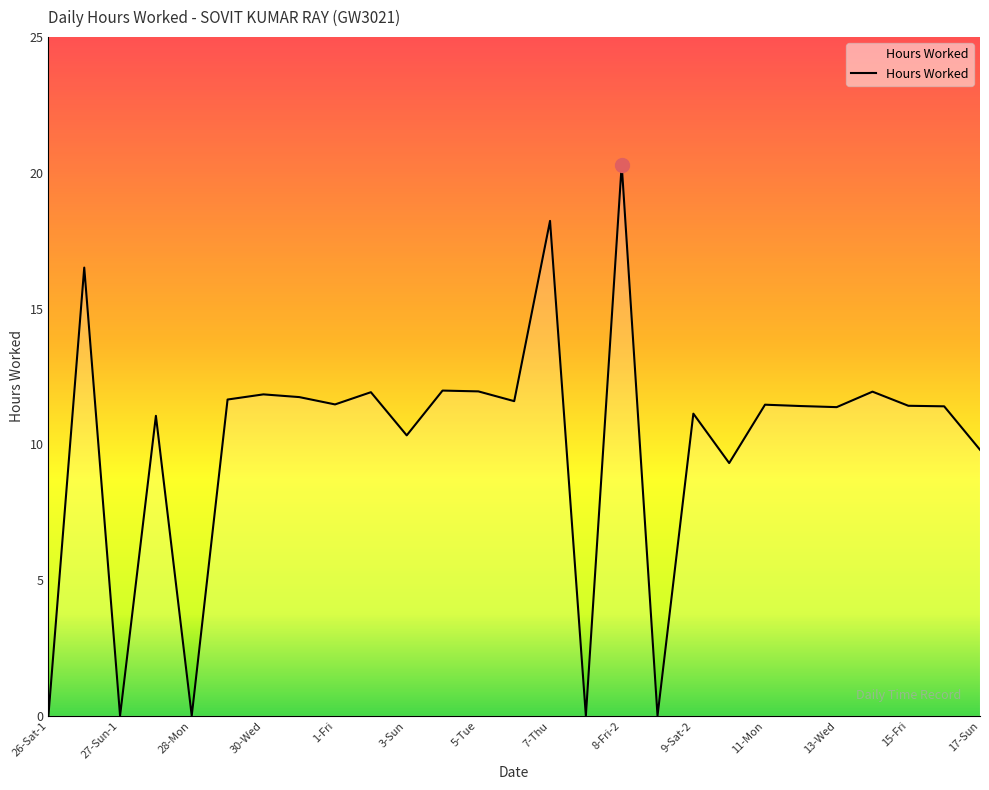

Does the chart have visible grid lines?

No